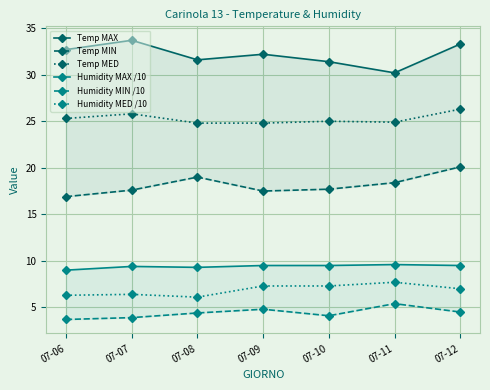

Count the number of data series in this chart.

6